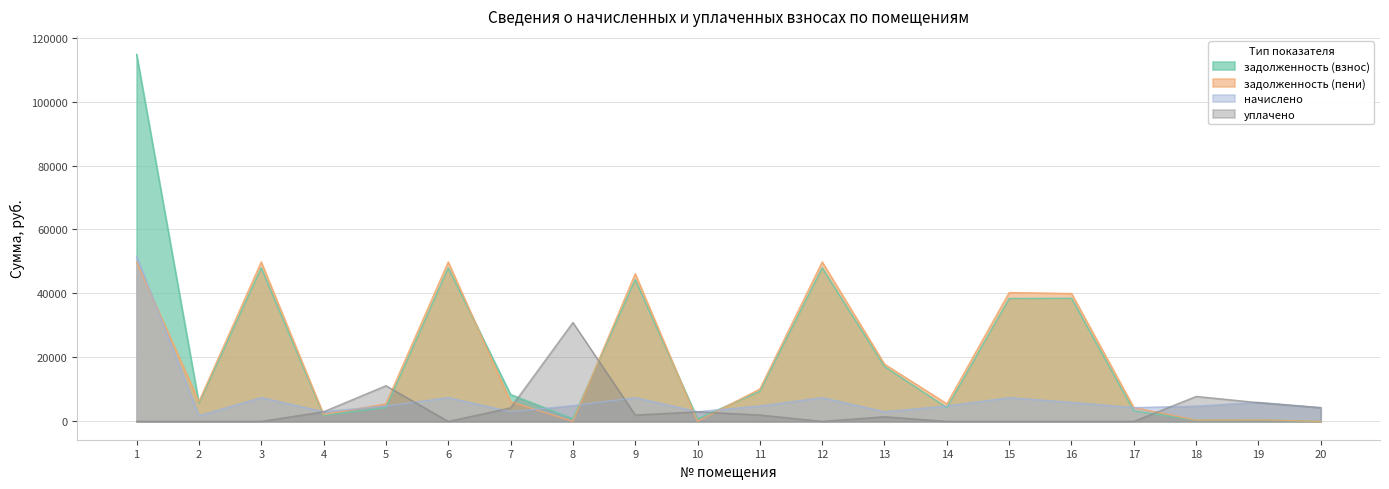

Reading left to right, what are all the values shown in this chart?

задолженность (взнос): 1=114800.6	2=5717.2	3=47994.0	4=1892.7	5=4267.0	6=47994.0	7=8397.7	8=820.8	9=44315.8	10=775.5	11=9429.1	12=47994.0	13=17133.3	14=4281.7	15=38433.0	16=38494.6	17=3256.3	18=398.4	19=496.0	20=0.0
задолженность (пени): 1=49849.2	2=6163.6	3=49849.2	4=2143.3	5=5471.8	6=49849.2	7=6145.3	8=9.1	9=46171.0	10=28.1	11=10125.9	12=49849.2	13=17886.9	14=5486.5	15=40288.2	16=39982.6	17=4329.1	18=398.4	19=496.0	20=0.0
начислено: 1=51638.6	2=1785.6	3=7420.8	4=3014.4	5=4819.2	6=7420.8	7=3014.4	8=4924.8	9=7420.8	10=3014.4	11=4819.2	12=7420.8	13=3014.4	14=4819.2	15=7420.8	16=5952.0	17=4291.2	18=4780.8	19=5952.0	20=4291.2
уплачено: 1=0.0	2=0.0	3=0.0	4=3018.0	5=11163.4	6=0.0	7=4231.0	8=30925.5	9=2000.0	10=3006.9	11=2008.0	12=0.0	13=1460.0	14=0.0	15=0.0	16=0.0	17=0.0	18=7810.8	19=5859.0	20=4293.0